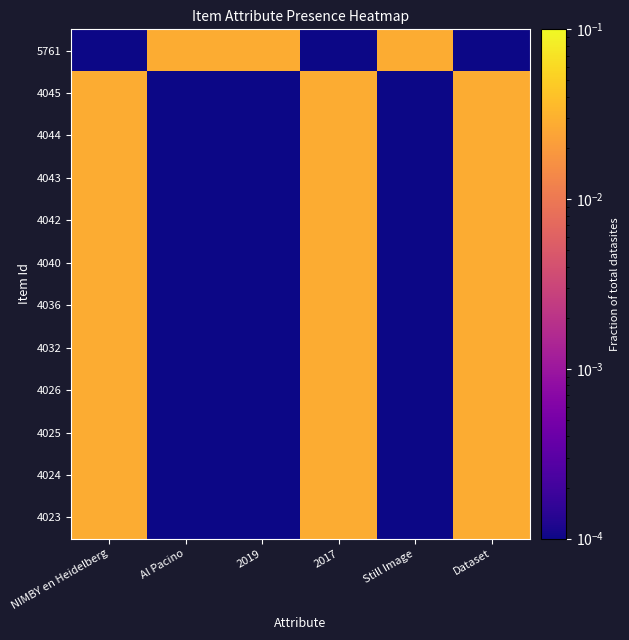

Reading left to right, extract all data points from this chart.

5761: NIMBY en Heidelberg=0.0	Al Pacino=0.0	2019=0.0	2017=0.0	Still Image=0.0	Dataset=0.0
4045: NIMBY en Heidelberg=0.0	Al Pacino=0.0	2019=0.0	2017=0.0	Still Image=0.0	Dataset=0.0
4044: NIMBY en Heidelberg=0.0	Al Pacino=0.0	2019=0.0	2017=0.0	Still Image=0.0	Dataset=0.0
4043: NIMBY en Heidelberg=0.0	Al Pacino=0.0	2019=0.0	2017=0.0	Still Image=0.0	Dataset=0.0
4042: NIMBY en Heidelberg=0.0	Al Pacino=0.0	2019=0.0	2017=0.0	Still Image=0.0	Dataset=0.0
4040: NIMBY en Heidelberg=0.0	Al Pacino=0.0	2019=0.0	2017=0.0	Still Image=0.0	Dataset=0.0
4036: NIMBY en Heidelberg=0.0	Al Pacino=0.0	2019=0.0	2017=0.0	Still Image=0.0	Dataset=0.0
4032: NIMBY en Heidelberg=0.0	Al Pacino=0.0	2019=0.0	2017=0.0	Still Image=0.0	Dataset=0.0
4026: NIMBY en Heidelberg=0.0	Al Pacino=0.0	2019=0.0	2017=0.0	Still Image=0.0	Dataset=0.0
4025: NIMBY en Heidelberg=0.0	Al Pacino=0.0	2019=0.0	2017=0.0	Still Image=0.0	Dataset=0.0
4024: NIMBY en Heidelberg=0.0	Al Pacino=0.0	2019=0.0	2017=0.0	Still Image=0.0	Dataset=0.0
4023: NIMBY en Heidelberg=0.0	Al Pacino=0.0	2019=0.0	2017=0.0	Still Image=0.0	Dataset=0.0